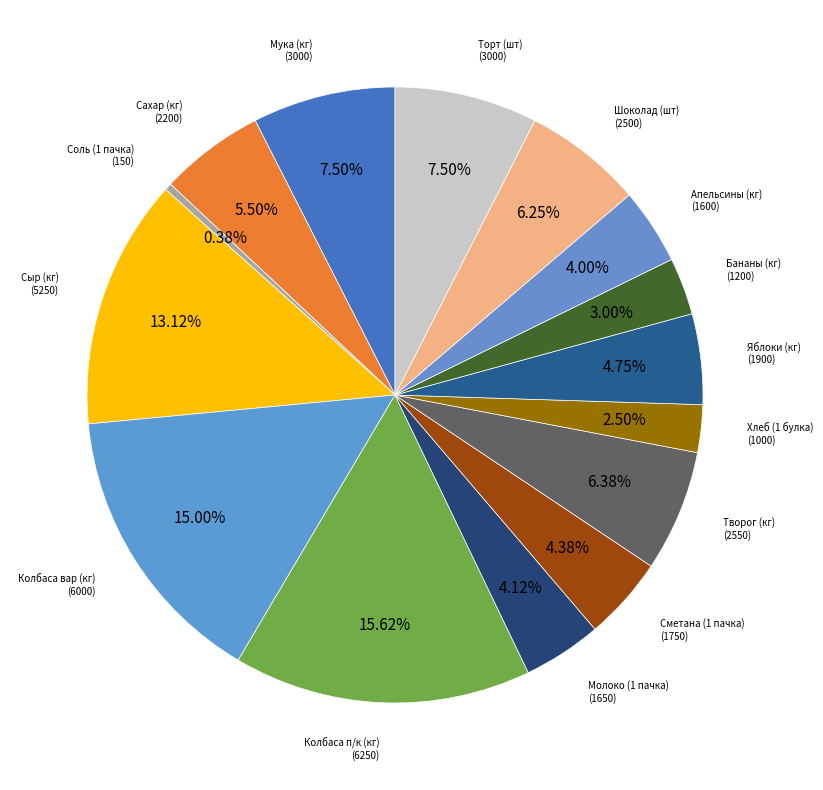

Count the number of slices in the pie.

15